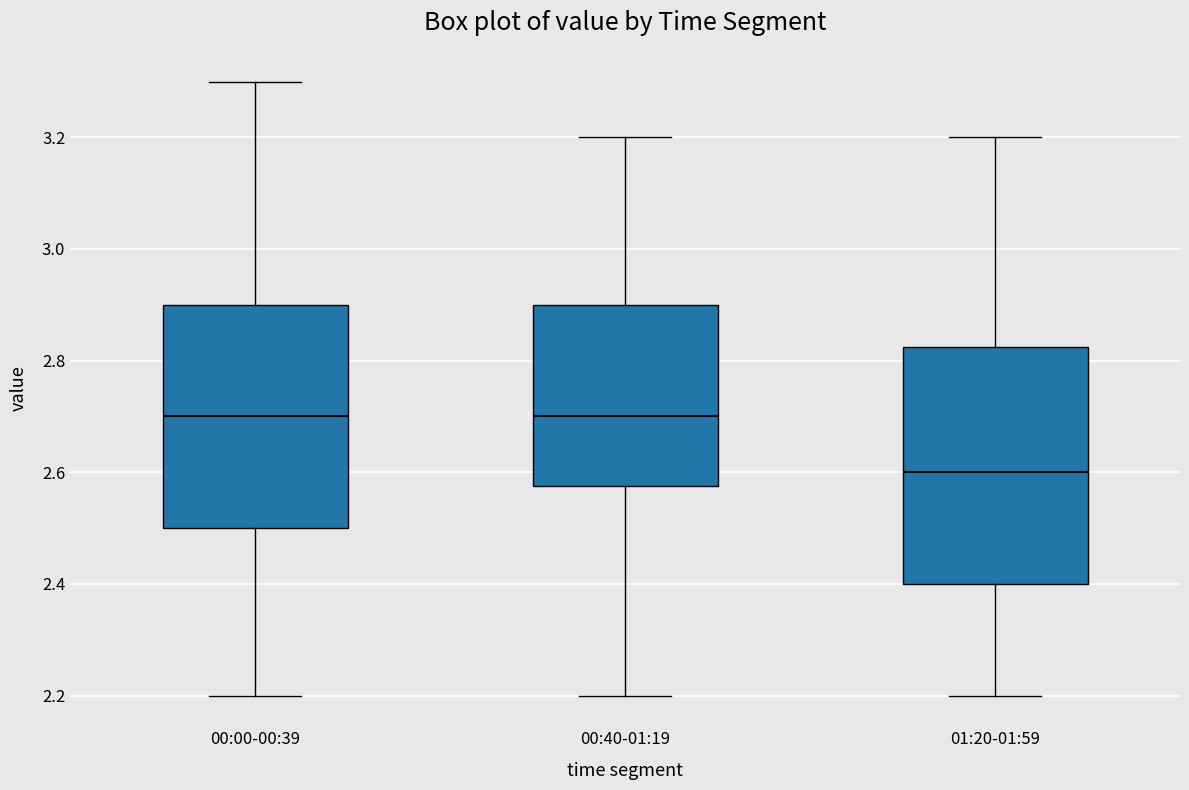

Reading left to right, transcribe this box plot: for each box, give where its median line is, the range the box spans, and where its two whiskers end, as read against the y-axis. The values are not printed on the chart, so give them approximately, as read against the axis.

00:00-00:39: median 2.70, box 2.50 to 2.90, whiskers 2.20 to 3.30
00:40-01:19: median 2.70, box 2.58 to 2.90, whiskers 2.20 to 3.20
01:20-01:59: median 2.60, box 2.40 to 2.82, whiskers 2.20 to 3.20